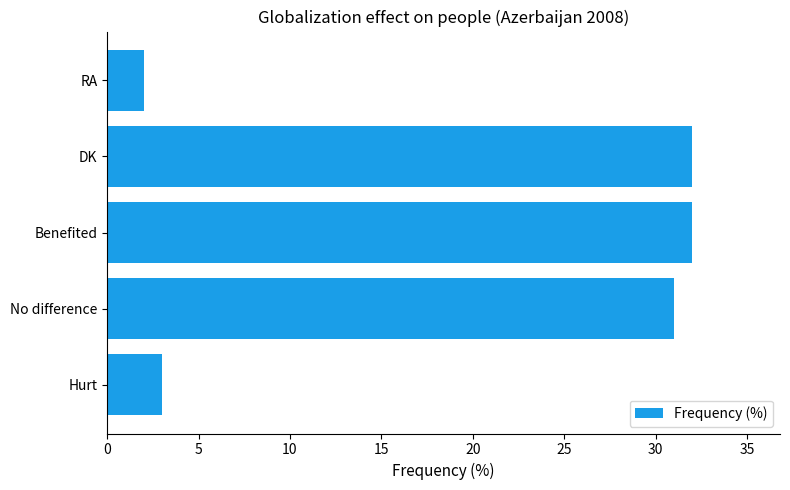

The value at Benefited is 16. True or false?

False